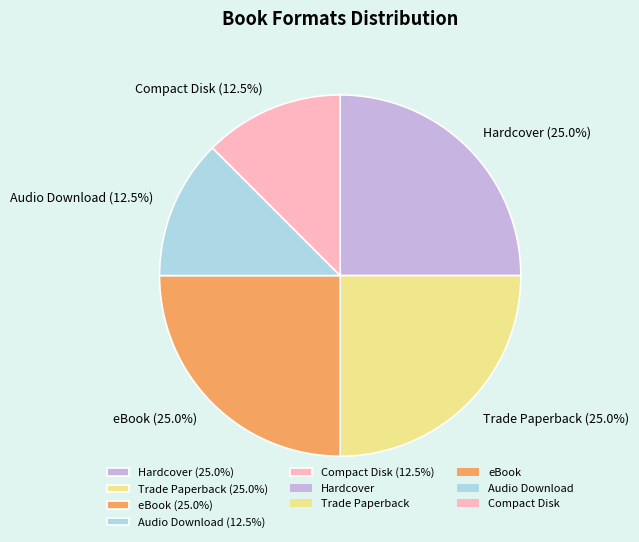

To the nearest percent, what is the difference between the Audio Download and eBook slice percentages?

12%